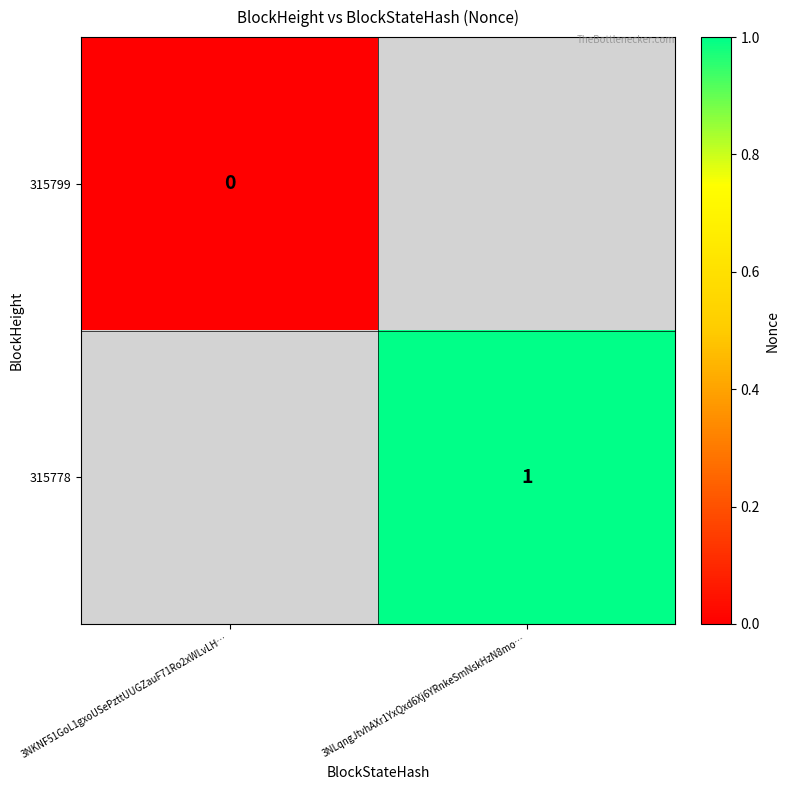

The value of 315778 at 3NLqngJtvhAXr1YxQxd6Xj6YRnkeSmNskHzN8mo… is 1. True or false?

True